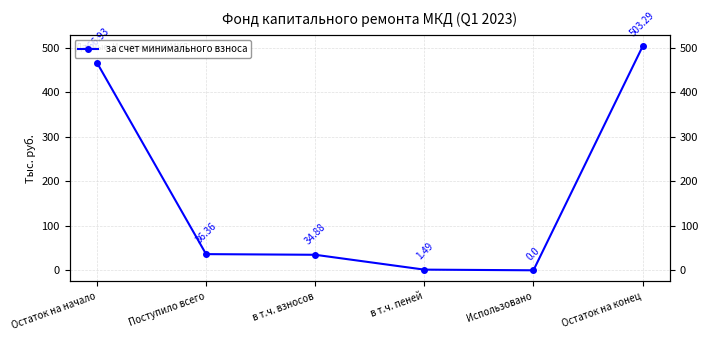

Is this an area chart (filled region under the line)?

No